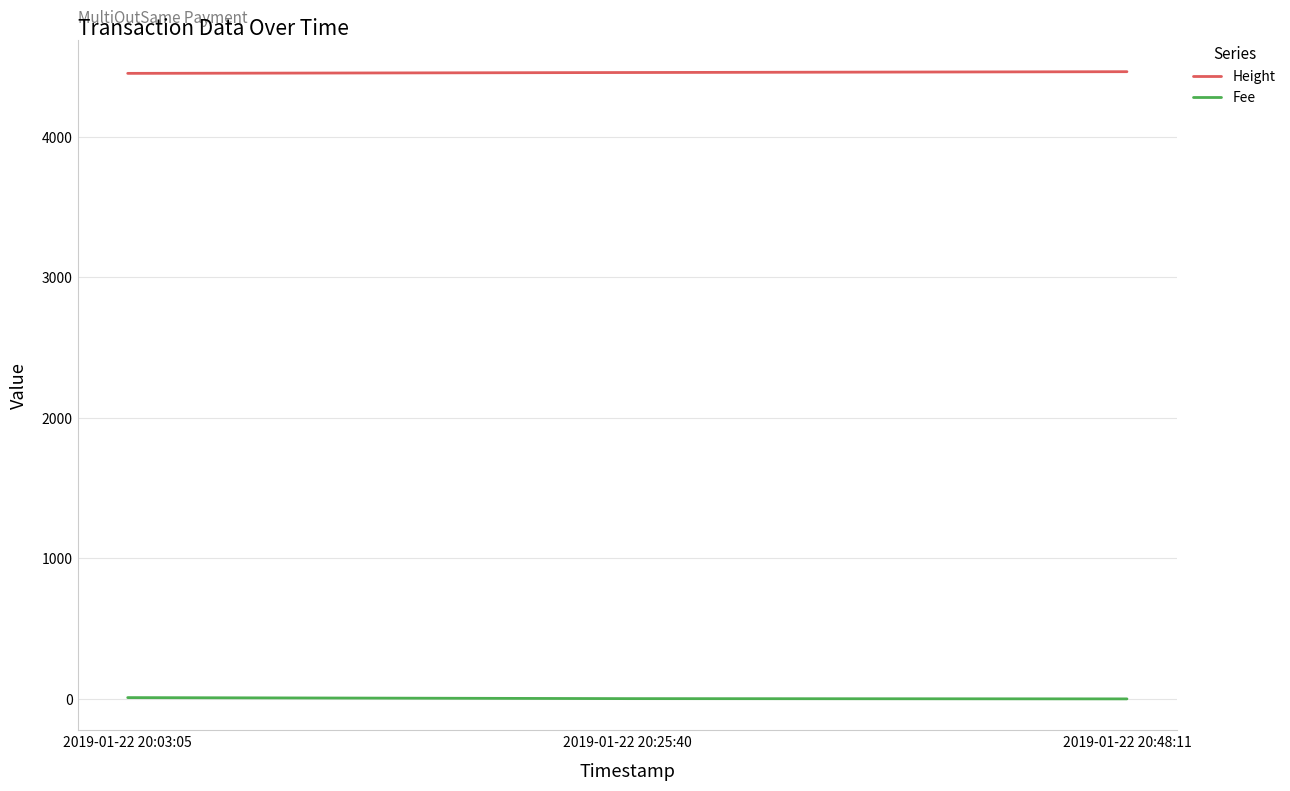

Is this an area chart (filled region under the line)?

No